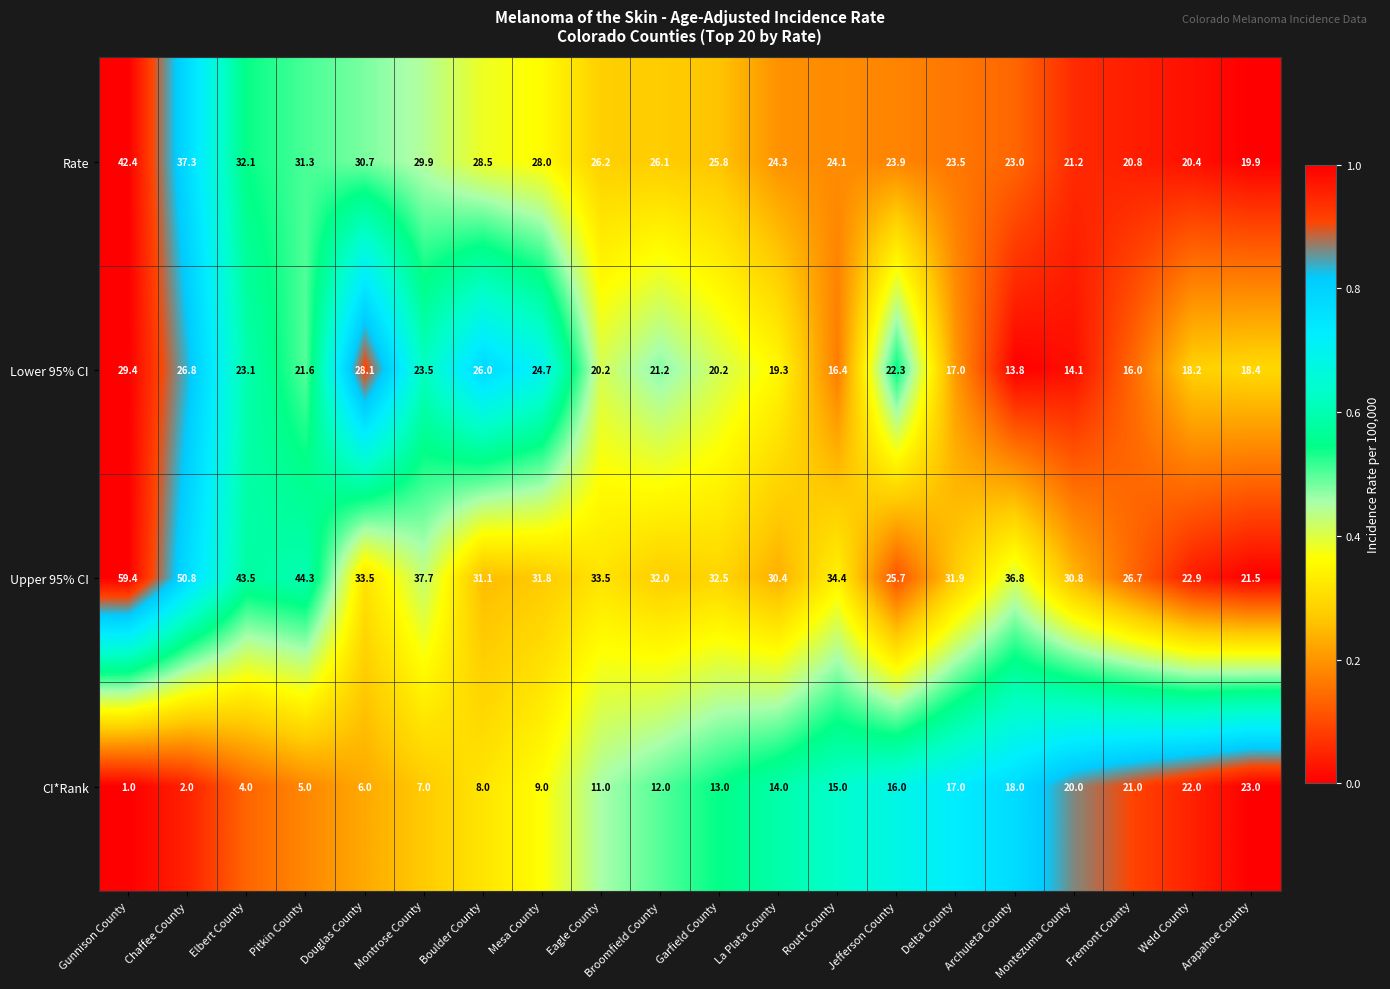

Is it true that CI*Rank equals 1.0 at Gunnison County?

True